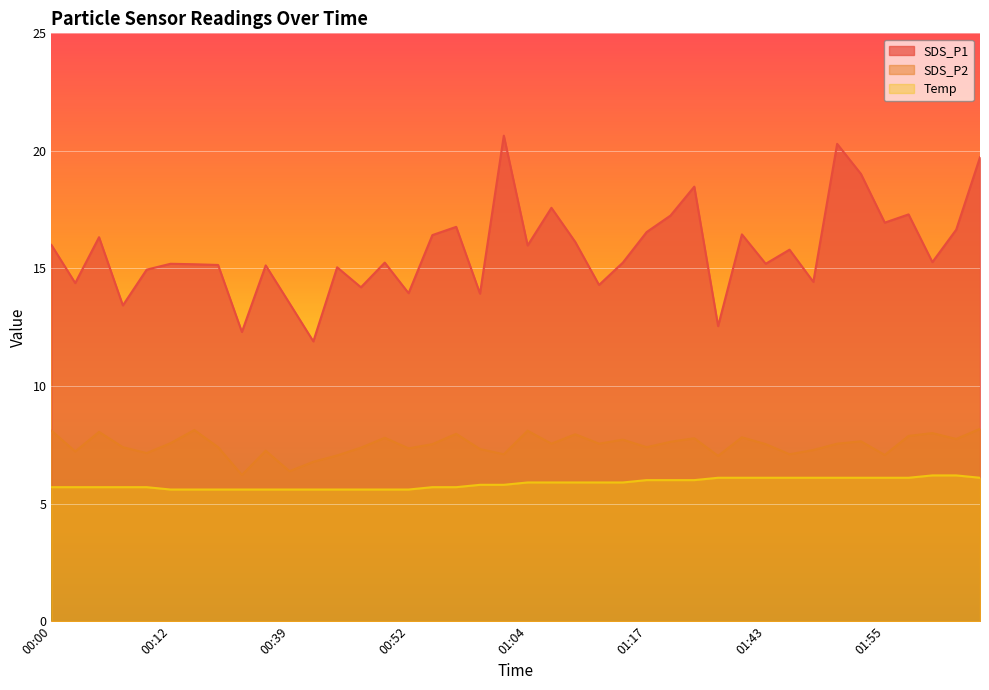

What is the label of the 8th point from the right?

01:48